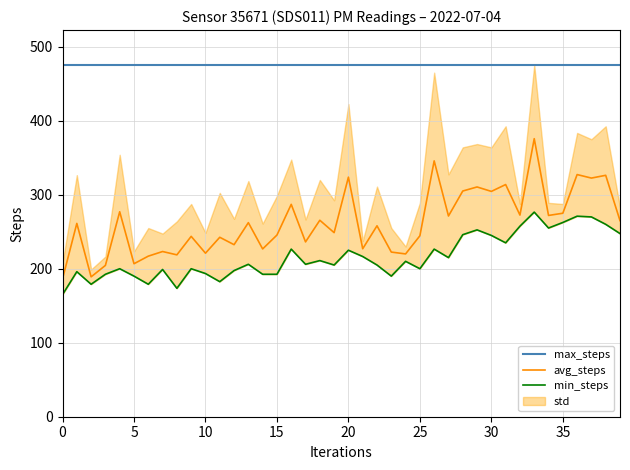

What is the difference between the maximum and second lowest values in the avg_steps series?

186.8